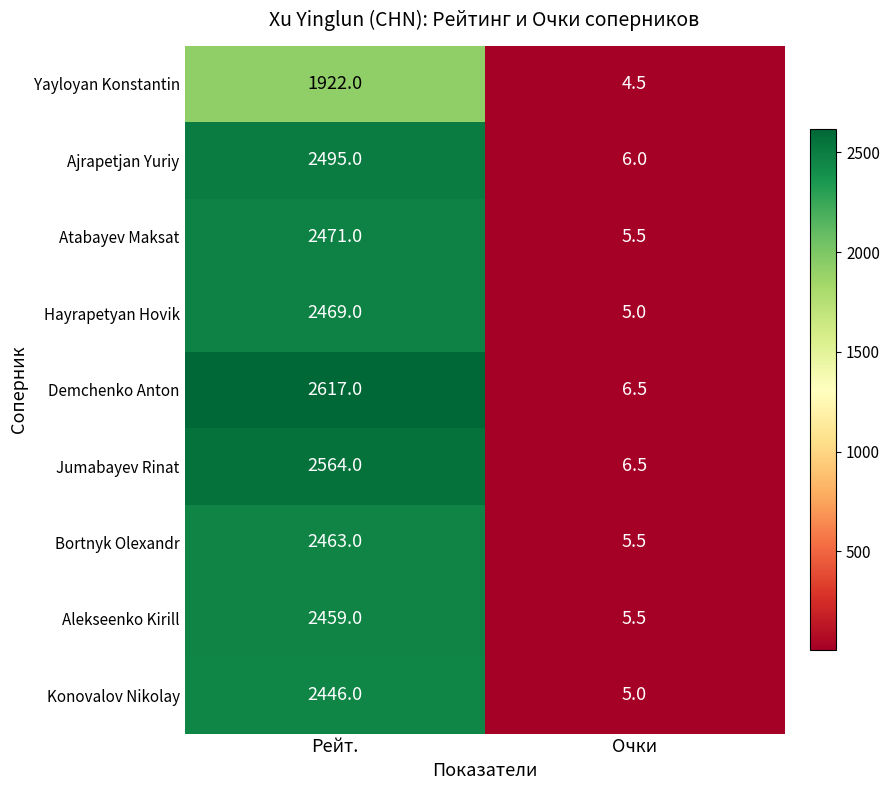

Reading right to left, transcribe all the data shown in this chart.

Yayloyan Konstantin: 4.5	1922.0
Ajrapetjan Yuriy: 6.0	2495.0
Atabayev Maksat: 5.5	2471.0
Hayrapetyan Hovik: 5.0	2469.0
Demchenko Anton: 6.5	2617.0
Jumabayev Rinat: 6.5	2564.0
Bortnyk Olexandr: 5.5	2463.0
Alekseenko Kirill: 5.5	2459.0
Konovalov Nikolay: 5.0	2446.0